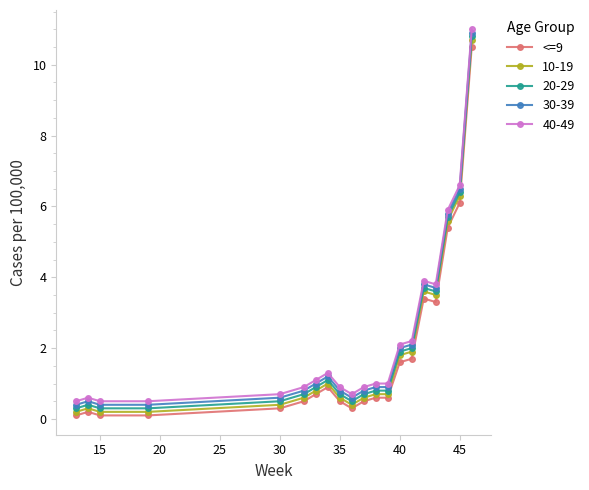

True or false: 20-29 and 40-49 intersect in this chart.

False